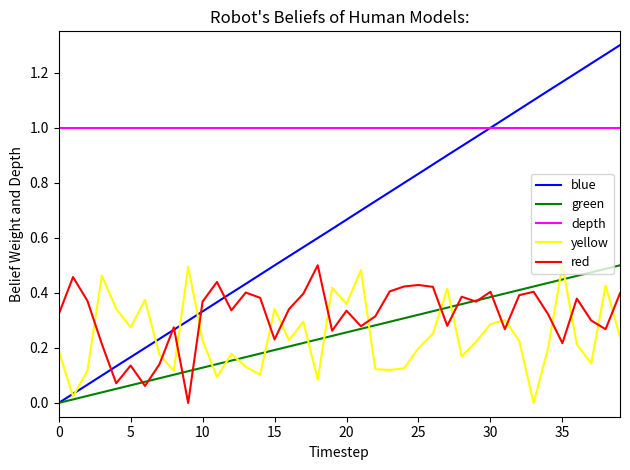

Which series has the largest total across all categories?

depth